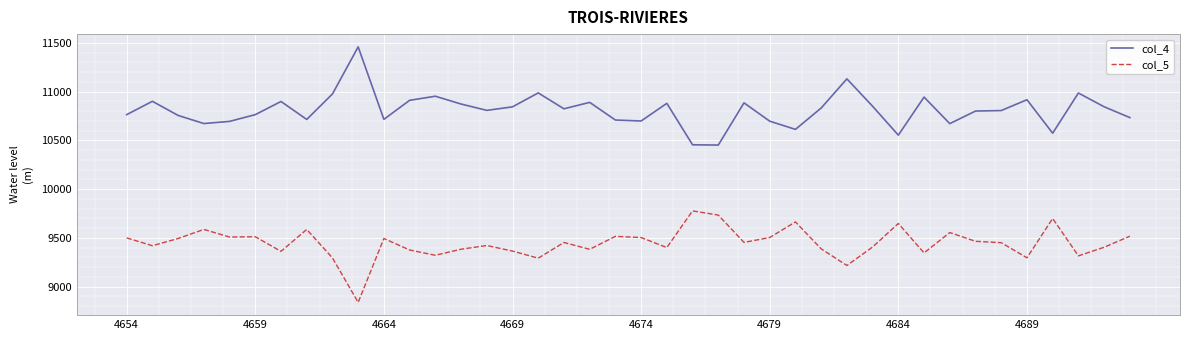

True or false: col_4 and col_5 cross at least once.

False